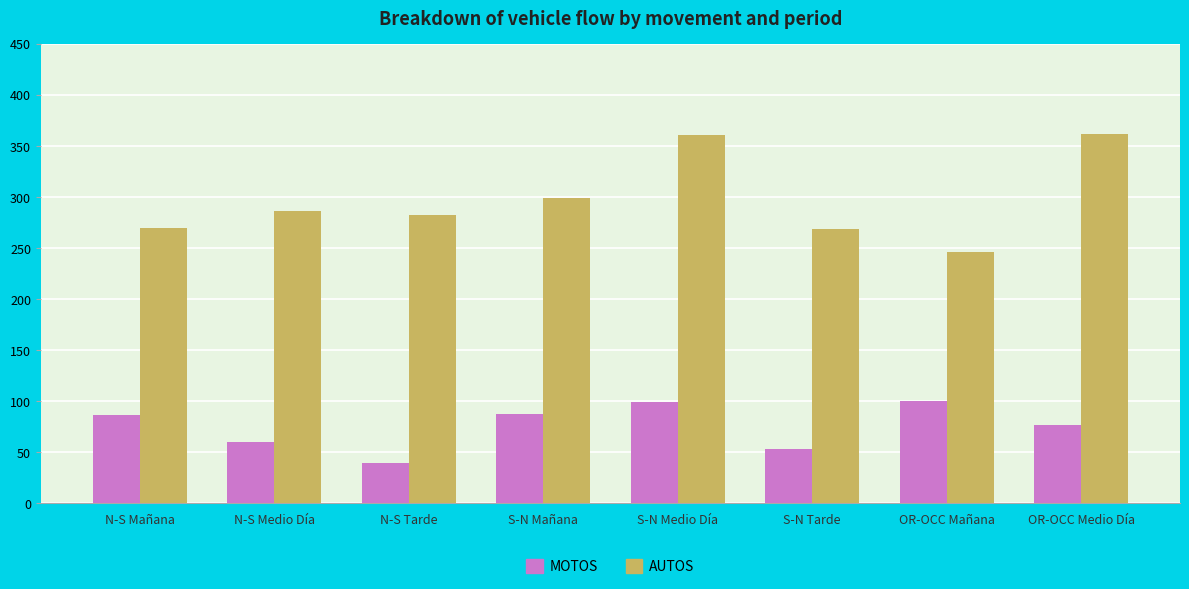

Which series has the largest total across all categories?

AUTOS